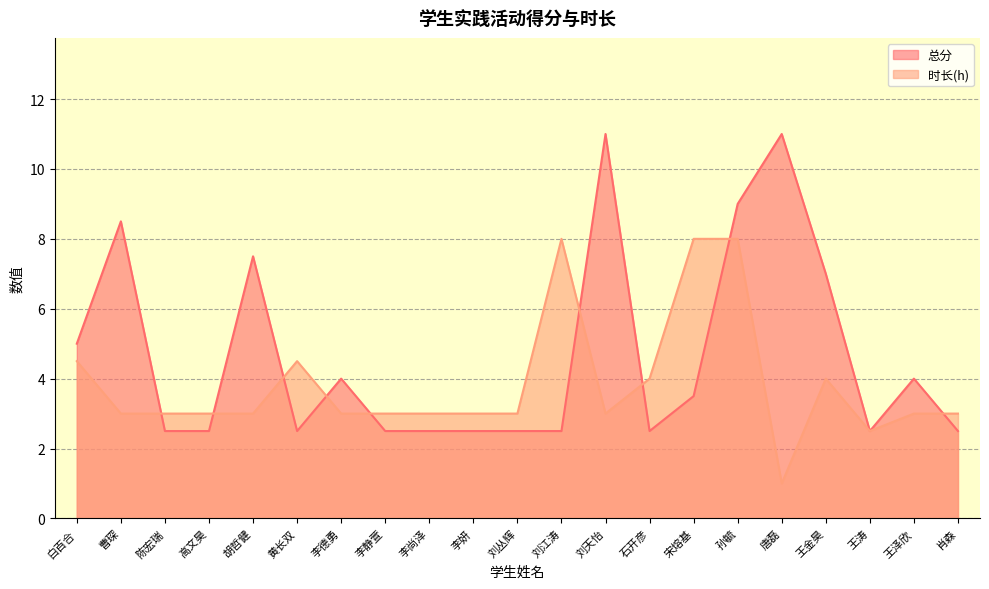

What is the minimum value for 时长(h)?

1.0